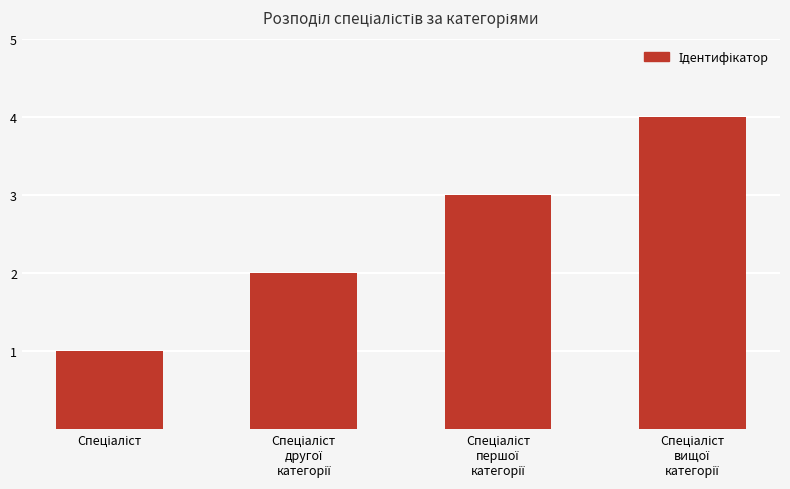

What is the difference between the maximum and minimum values?

3